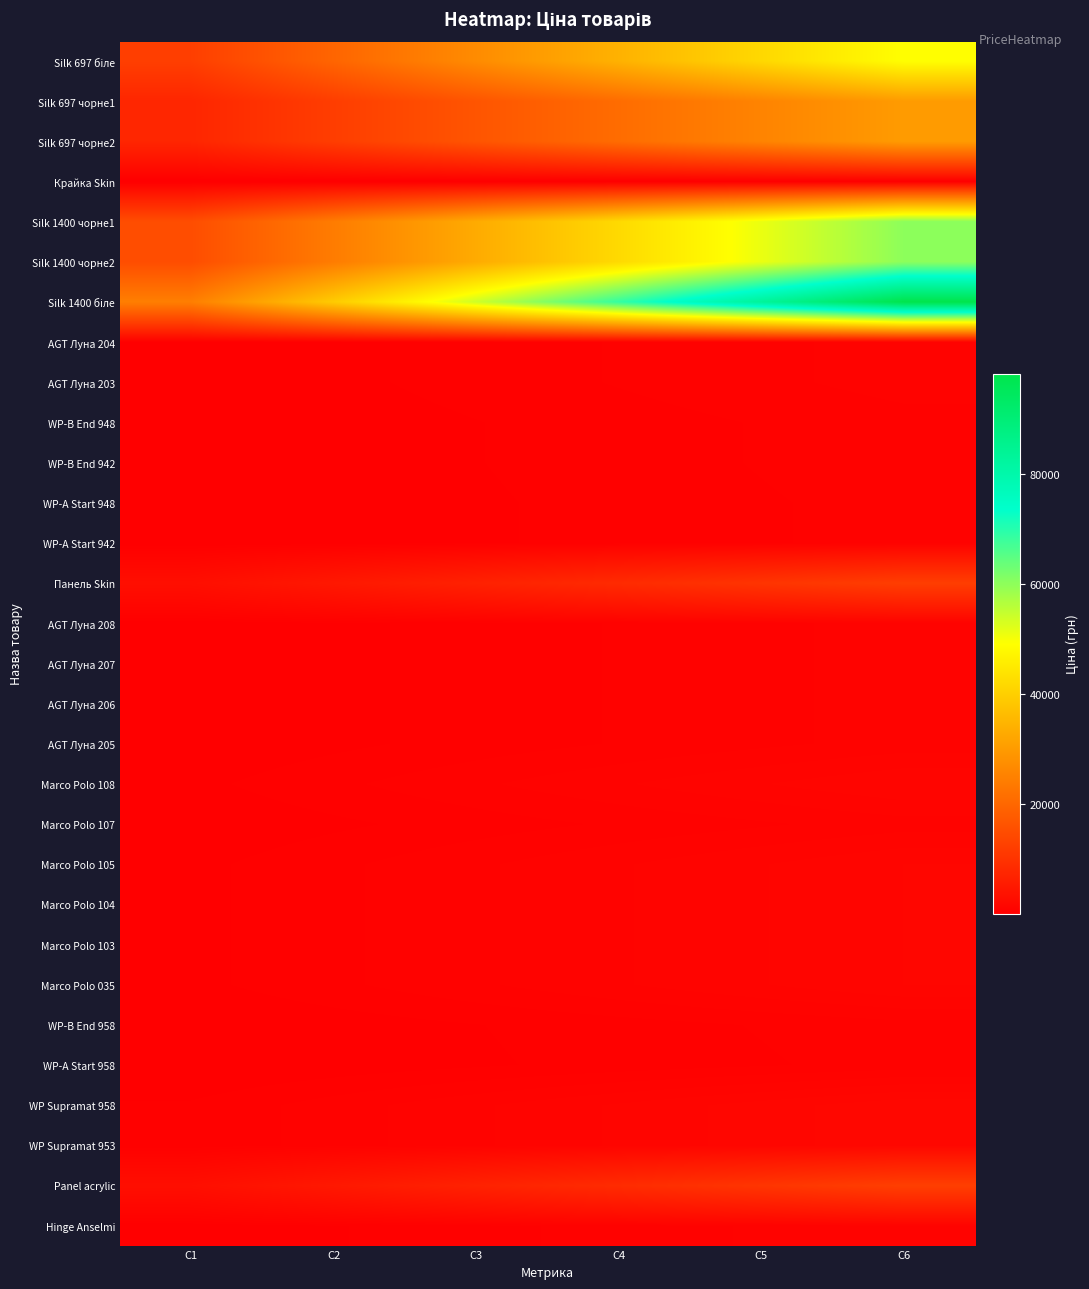

Rank the series at C2 from highest to lowest value.

Silk 1400 біле, Silk 1400 чорне1, Silk 1400 чорне2, Silk 697 біле, Silk 697 чорне1, Silk 697 чорне2, Panel acrylic, Панель Skin, WP Supramat 958, WP Supramat 953, Marco Polo 108, Marco Polo 105, Marco Polo 104, Marco Polo 103, Marco Polo 035, Hinge Anselmi, Marco Polo 107, AGT Луна 204, AGT Луна 203, AGT Луна 208, AGT Луна 207, AGT Луна 206, AGT Луна 205, WP-B End 948, WP-B End 942, WP-B End 958, WP-A Start 948, WP-A Start 942, WP-A Start 958, Крайка Skin